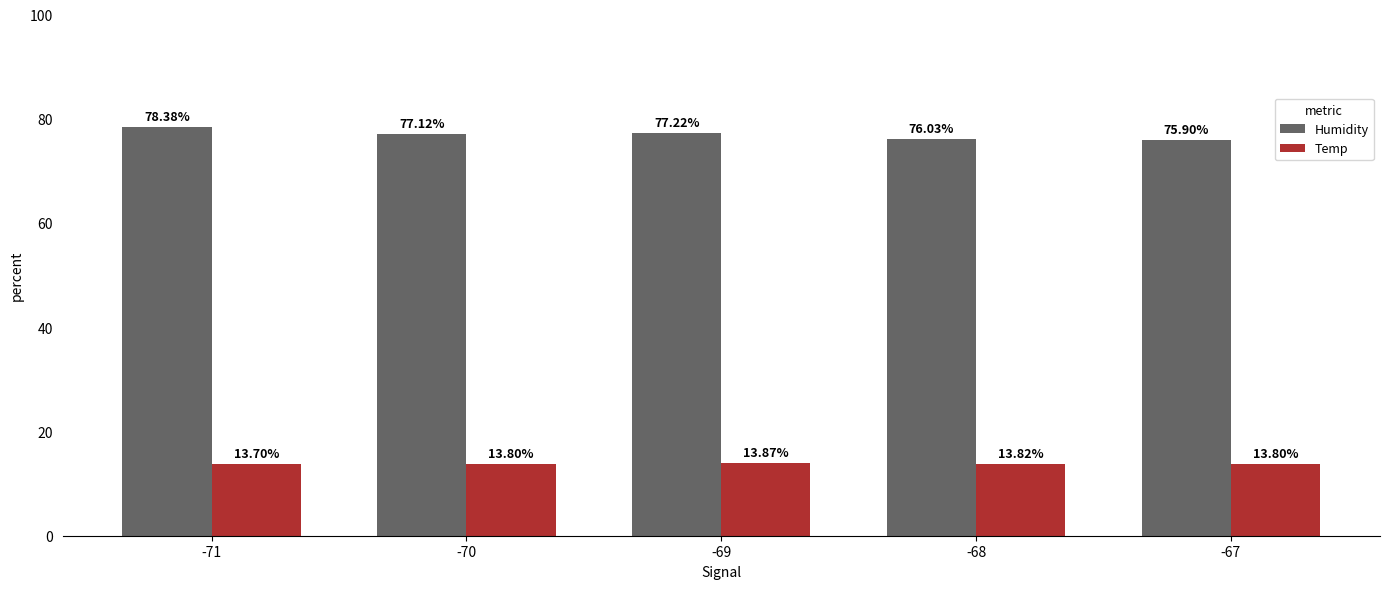

What is the average value of the Humidity series?

76.9